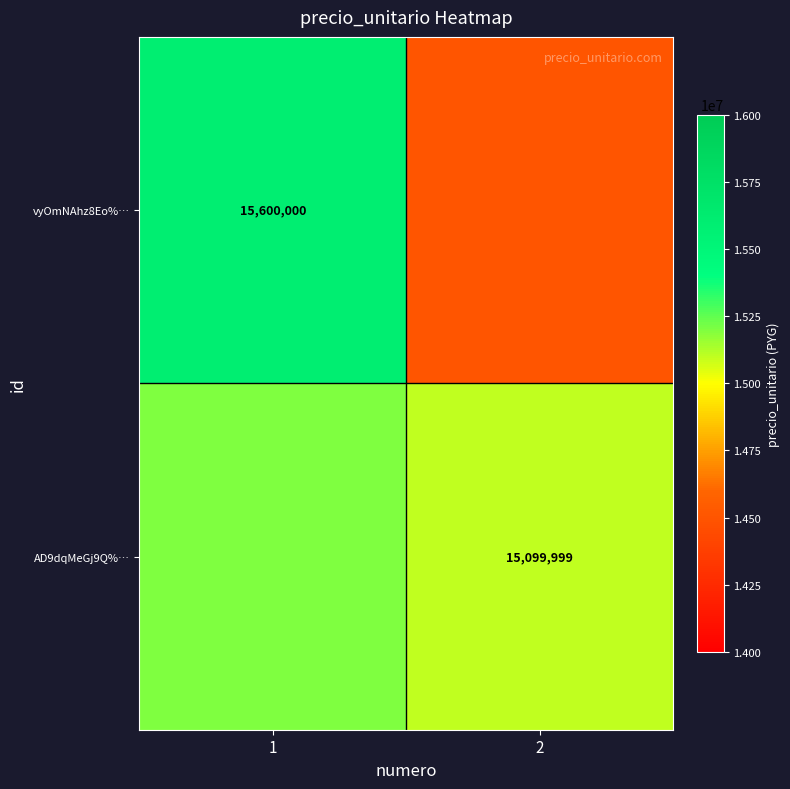

Is the value of AD9dqMeGj9Q%… at 2 greater than the value of vyOmNAhz8Eo%… at 1?

No